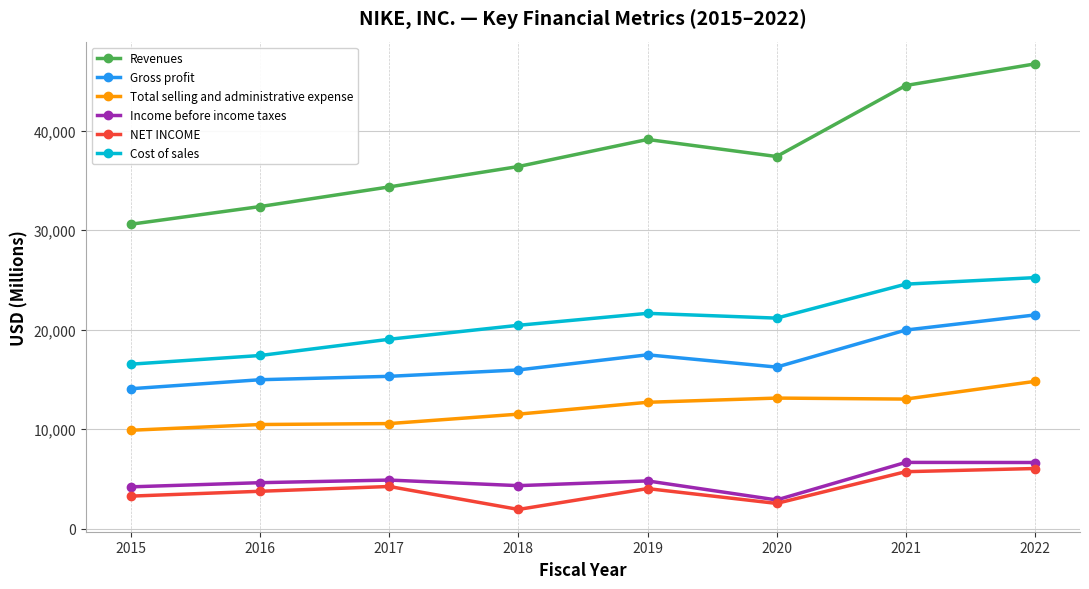

What is the approximate value of Revenues at 2019, to the nearest 10?

39120